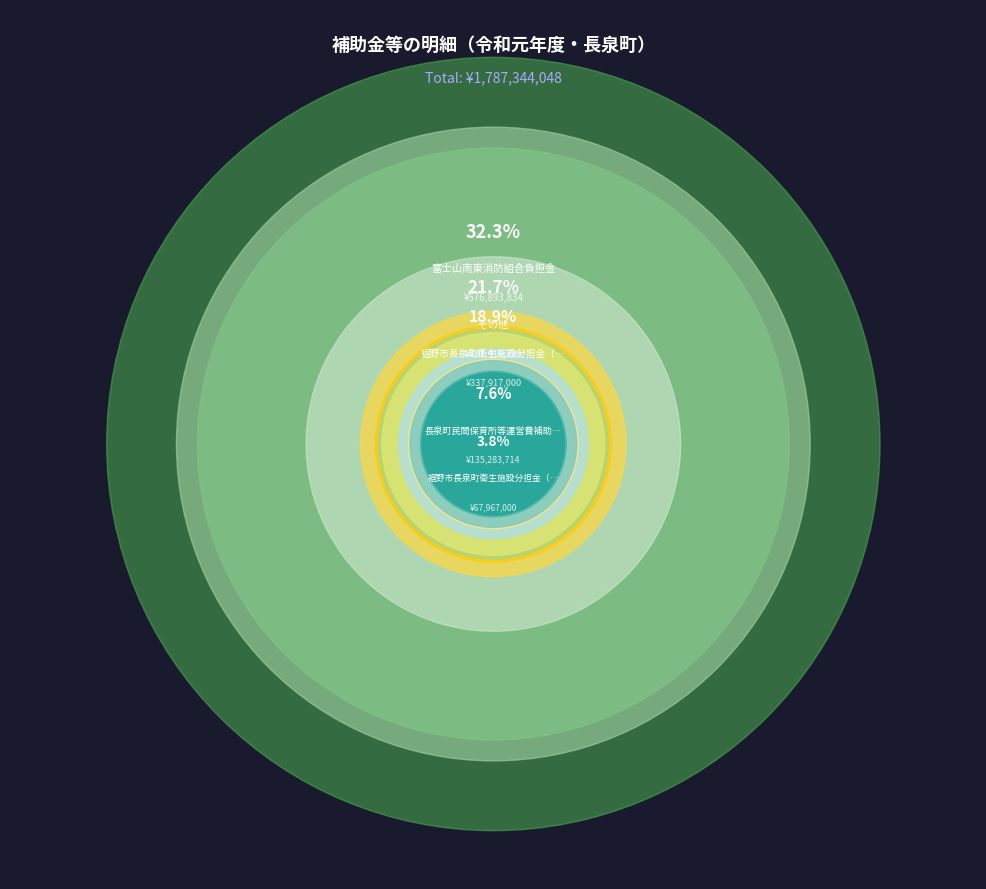

Does any single category account for the majority?

No